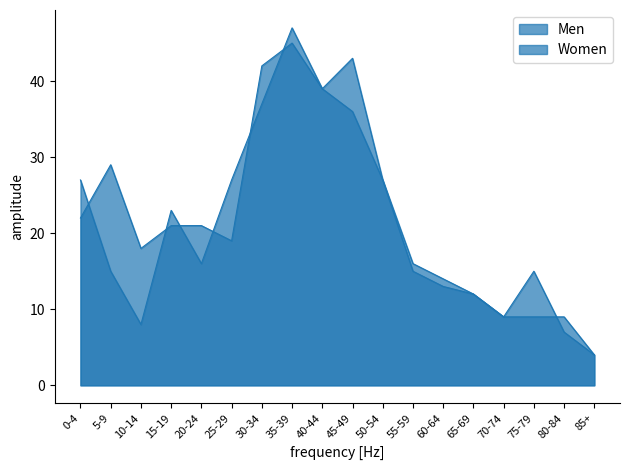

At which category does Women reach its first local peak?

15-19